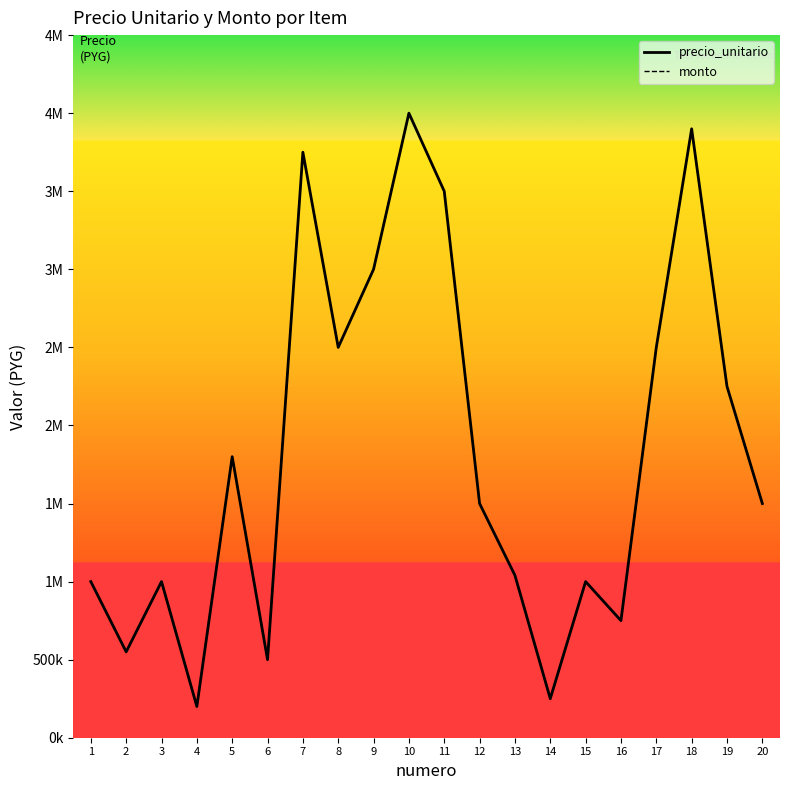

What is the sum of the precio_unitario values at 1 and 5?

2800000